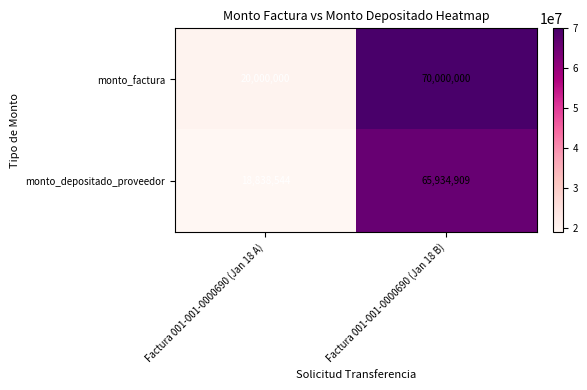

Reading left to right, list all the values displayed in this chart.

monto_factura: Factura 001-001-0000690 (Jan 18 A)=20000000	Factura 001-001-0000690 (Jan 18 B)=70000000
monto_depositado_proveedor: Factura 001-001-0000690 (Jan 18 A)=18838544	Factura 001-001-0000690 (Jan 18 B)=65934909